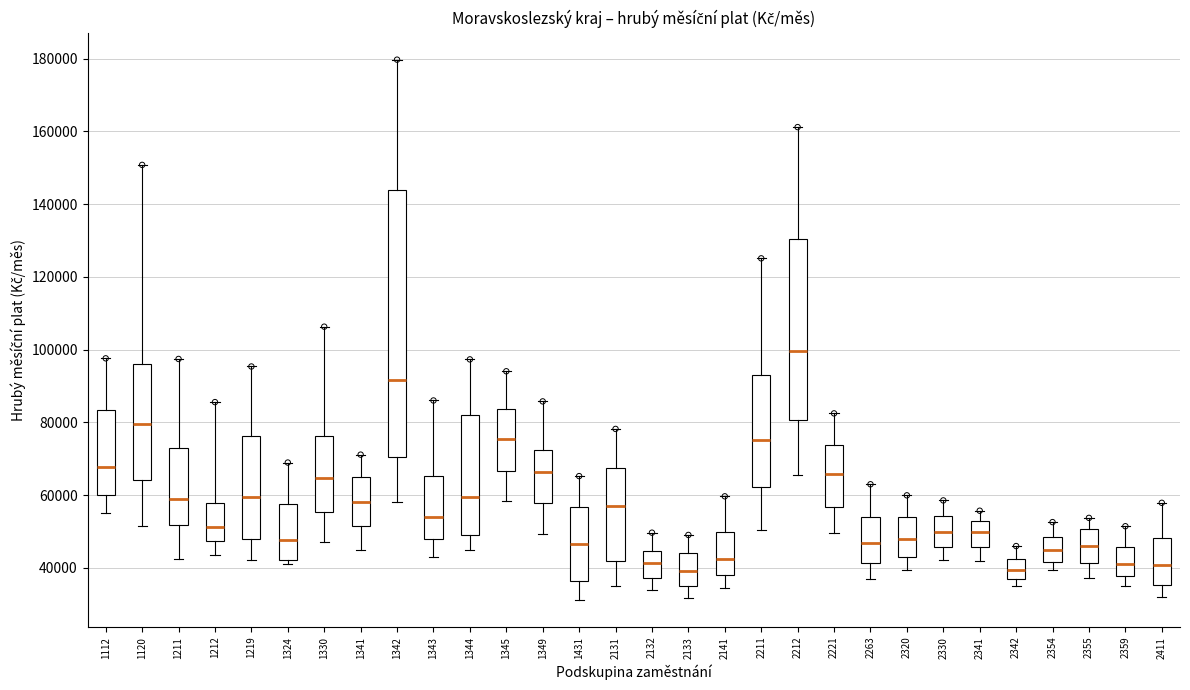

Which box is the tallest, from its lower edge to its upper edge?

1342